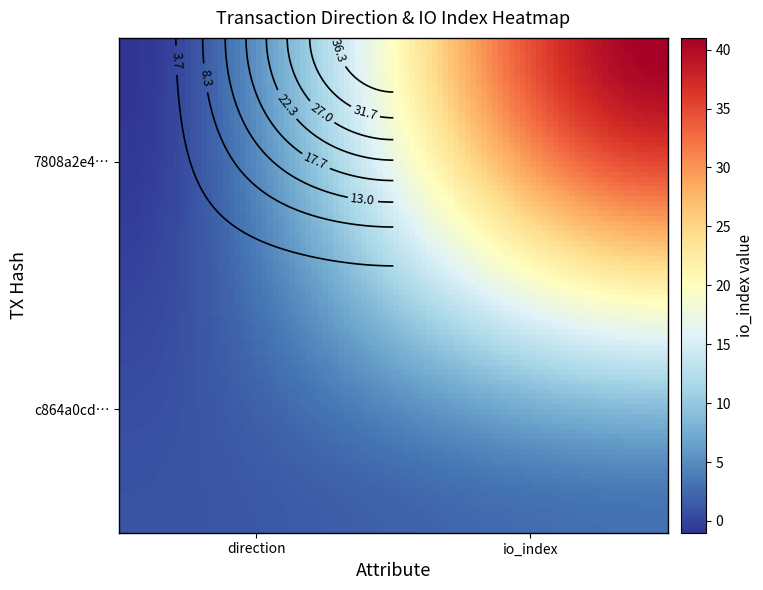

What is the average value of the c864a0cd083508d86edfac2c94bcfc09cf9b096 series?

2